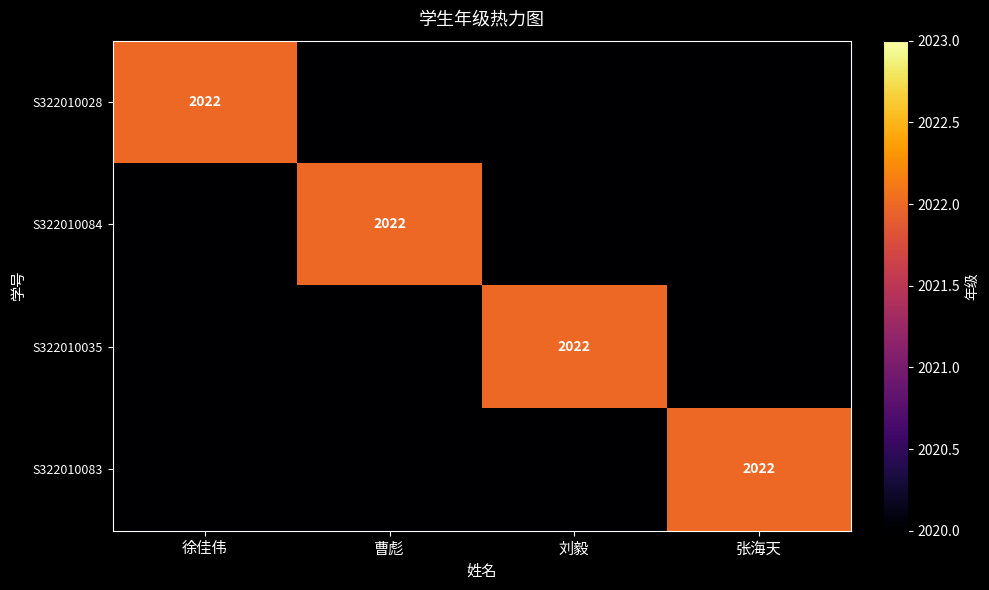

At which label does S322010035 reach its peak?

刘毅